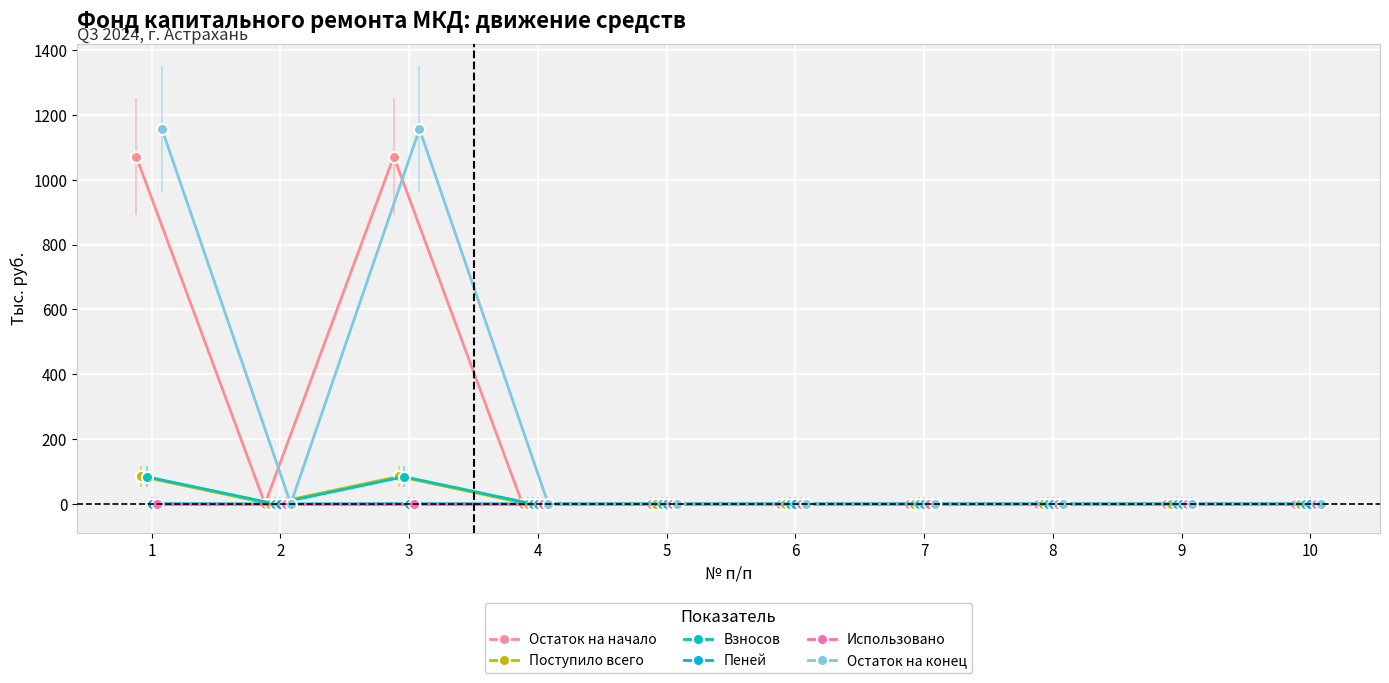

True or false: Поступило всего and Остаток на конец intersect in this chart.

False